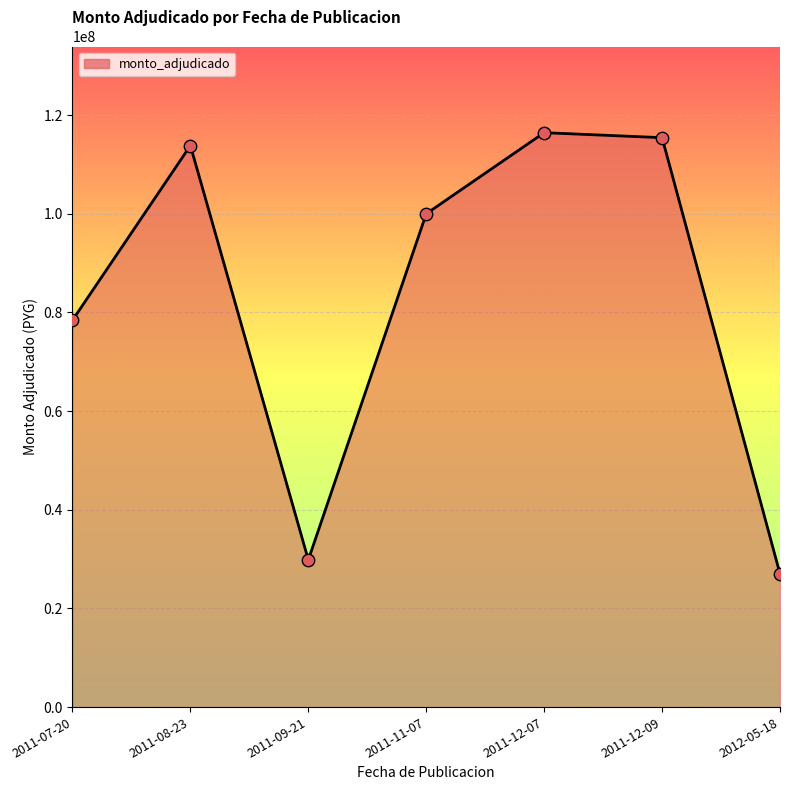

What is the change in value from 2011-08-23 to 2011-12-09?

+1600780